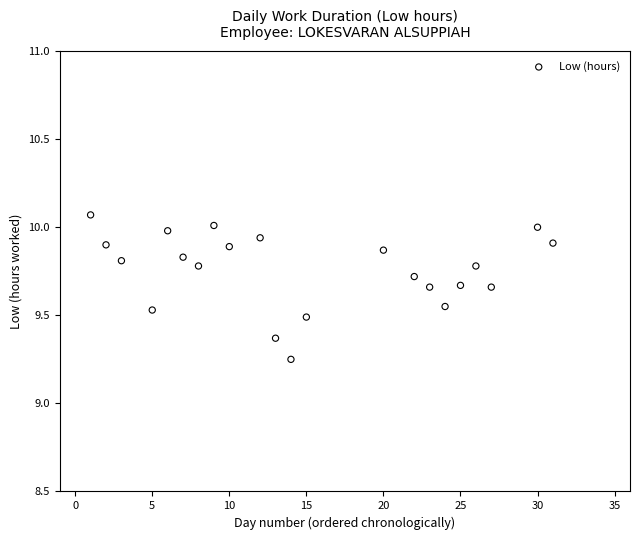

What is the range of Y values (max minus min)?

0.8